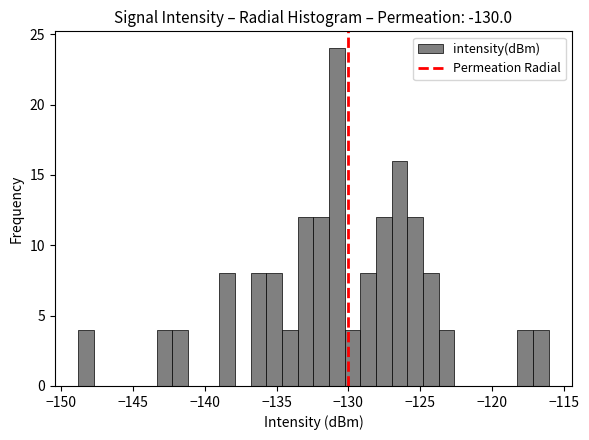

Around what value on the x-axis is the tallest bar? Give the approximate position of its centre, as read against the axis.

-131.0